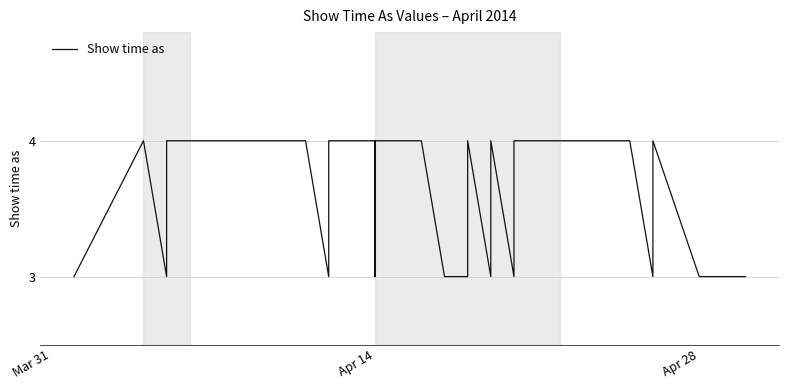

True or false: the data has more than 0 interior local peaks.

True